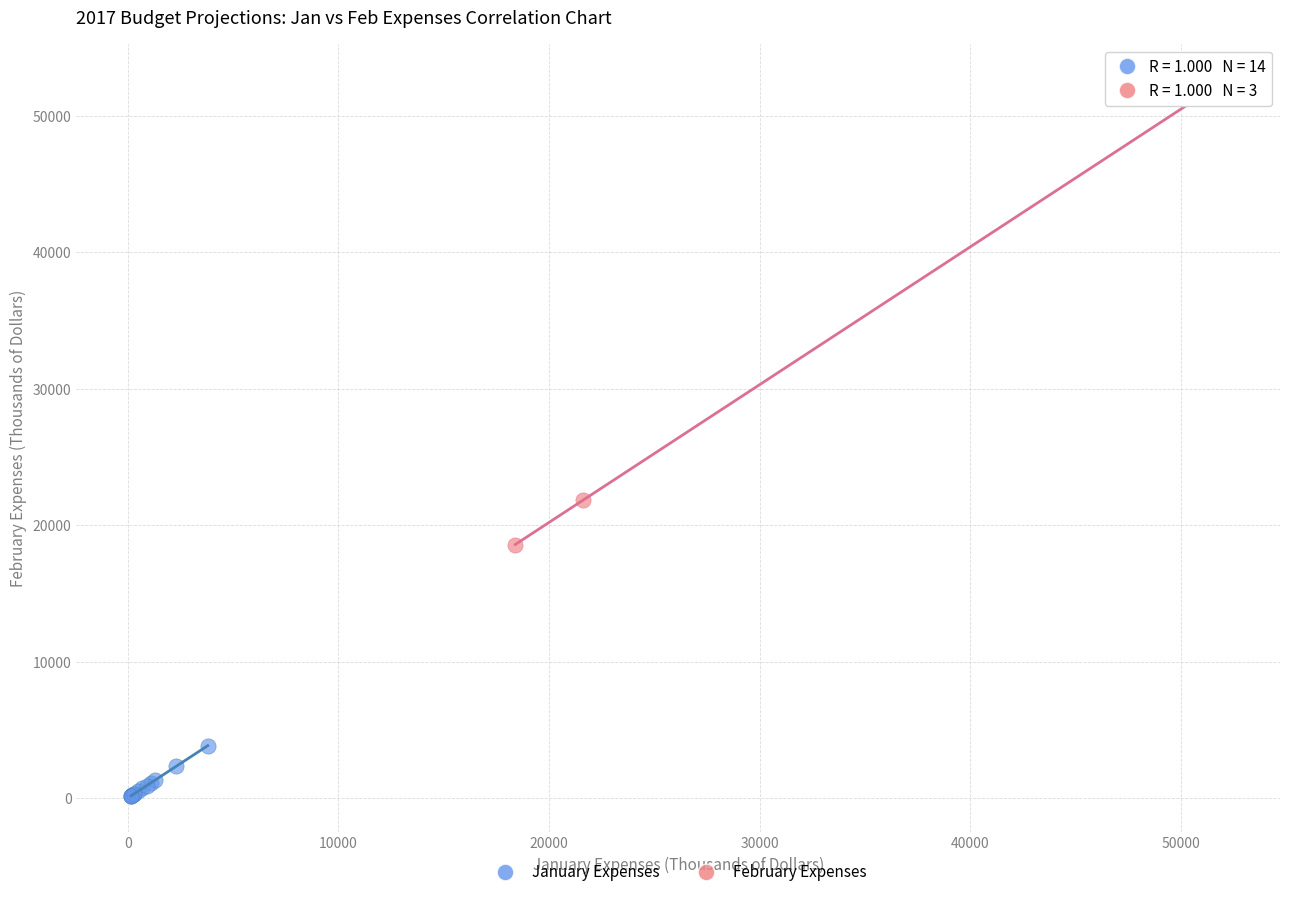

Which series contains the highest Y value?

February Expenses